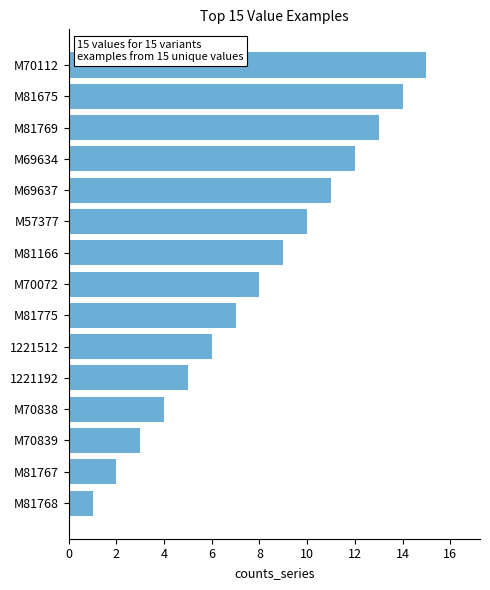

Is it true that the value at M81769 is 19?

False